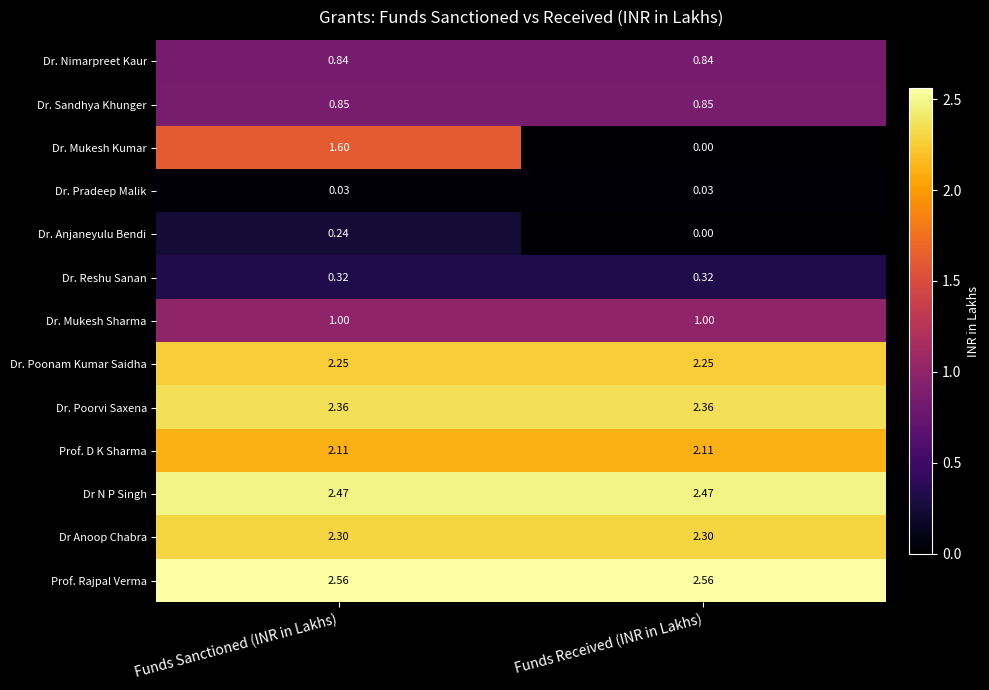

Which series has the largest total across all categories?

Prof. Rajpal Verma